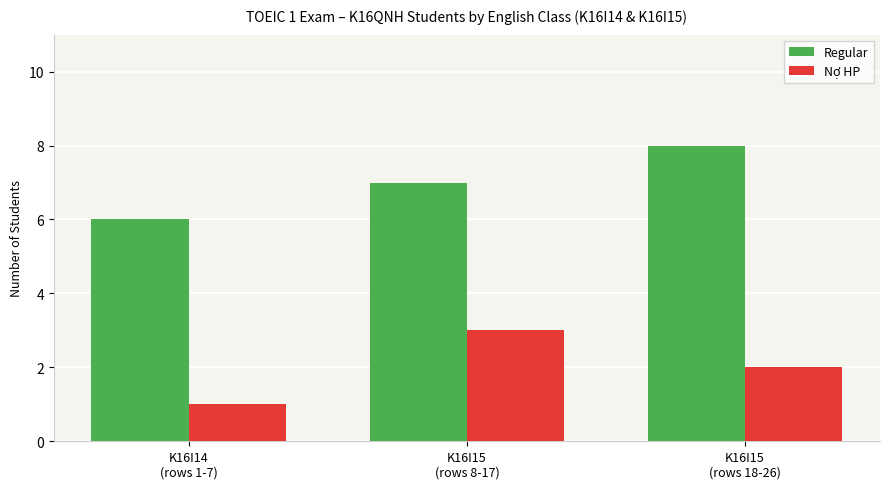

How many bars are there in each group?

2